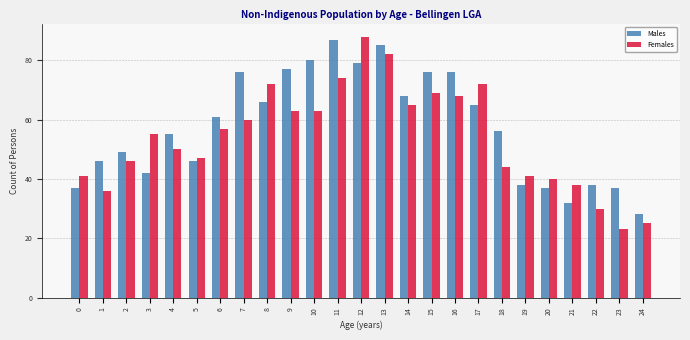

What is the difference between the maximum and minimum values in the Males series?

59